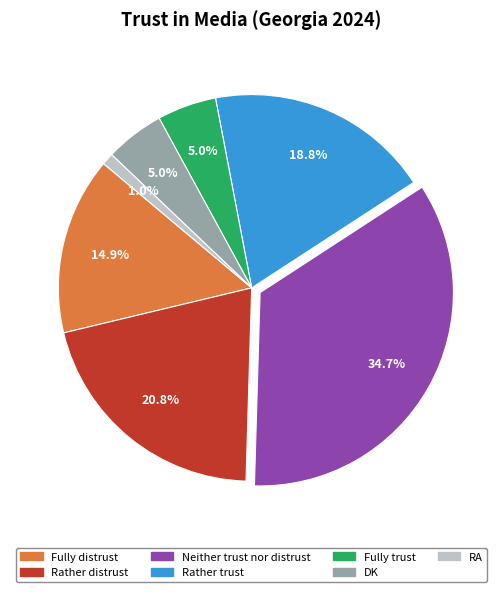

Is there any slice that represents more than half of the pie?

No